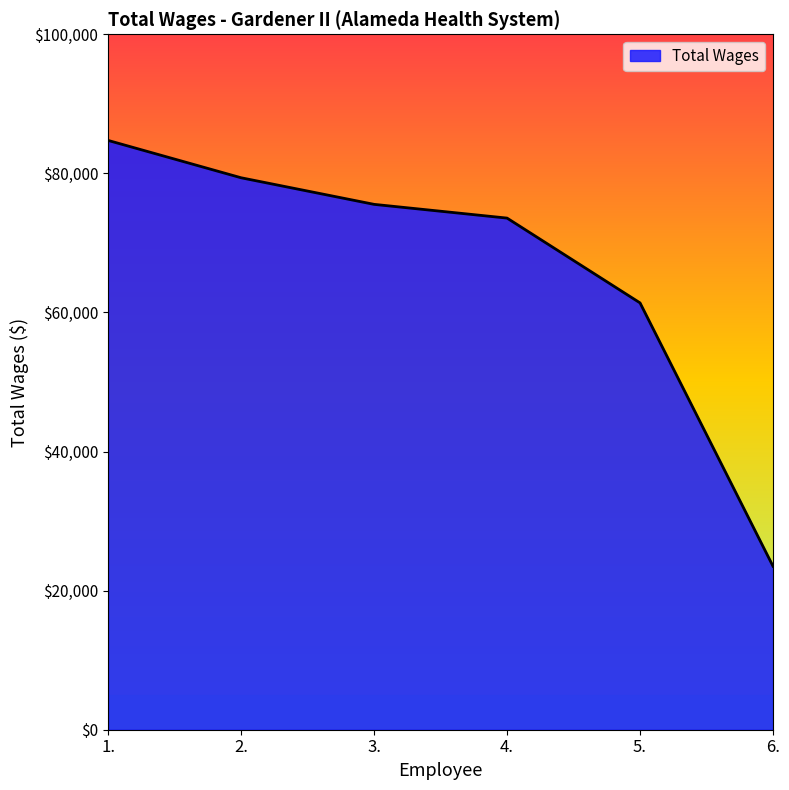

Count the number of categories in the chart.

6